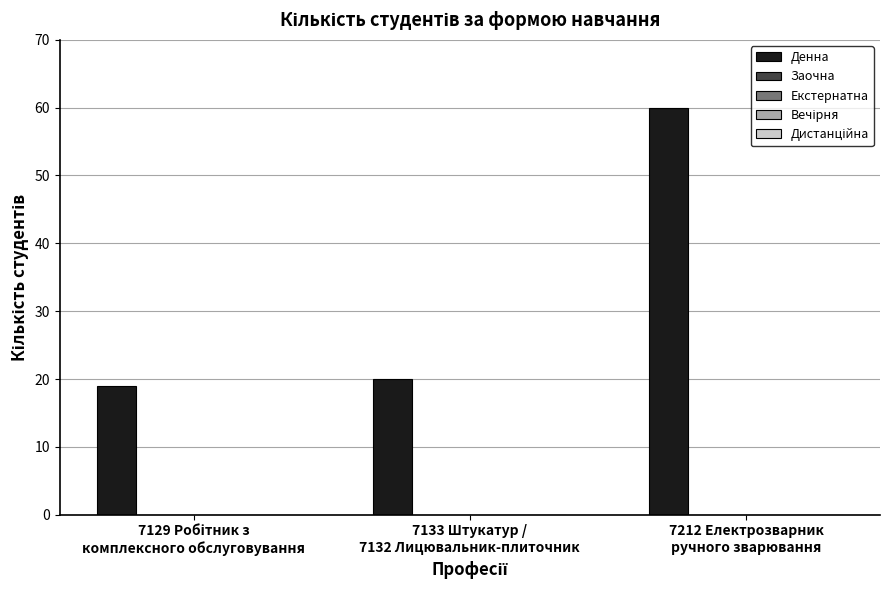

What is the value of the 2nd bar from the left?

20